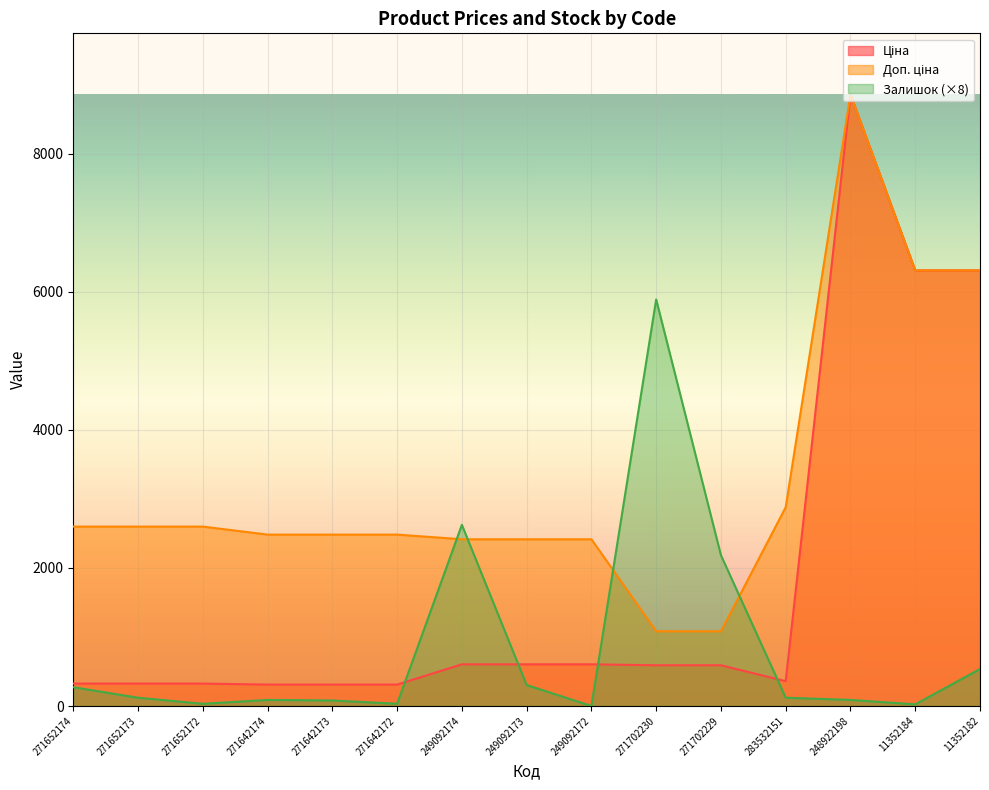

At how many categories does at least one series exceed 139?

15